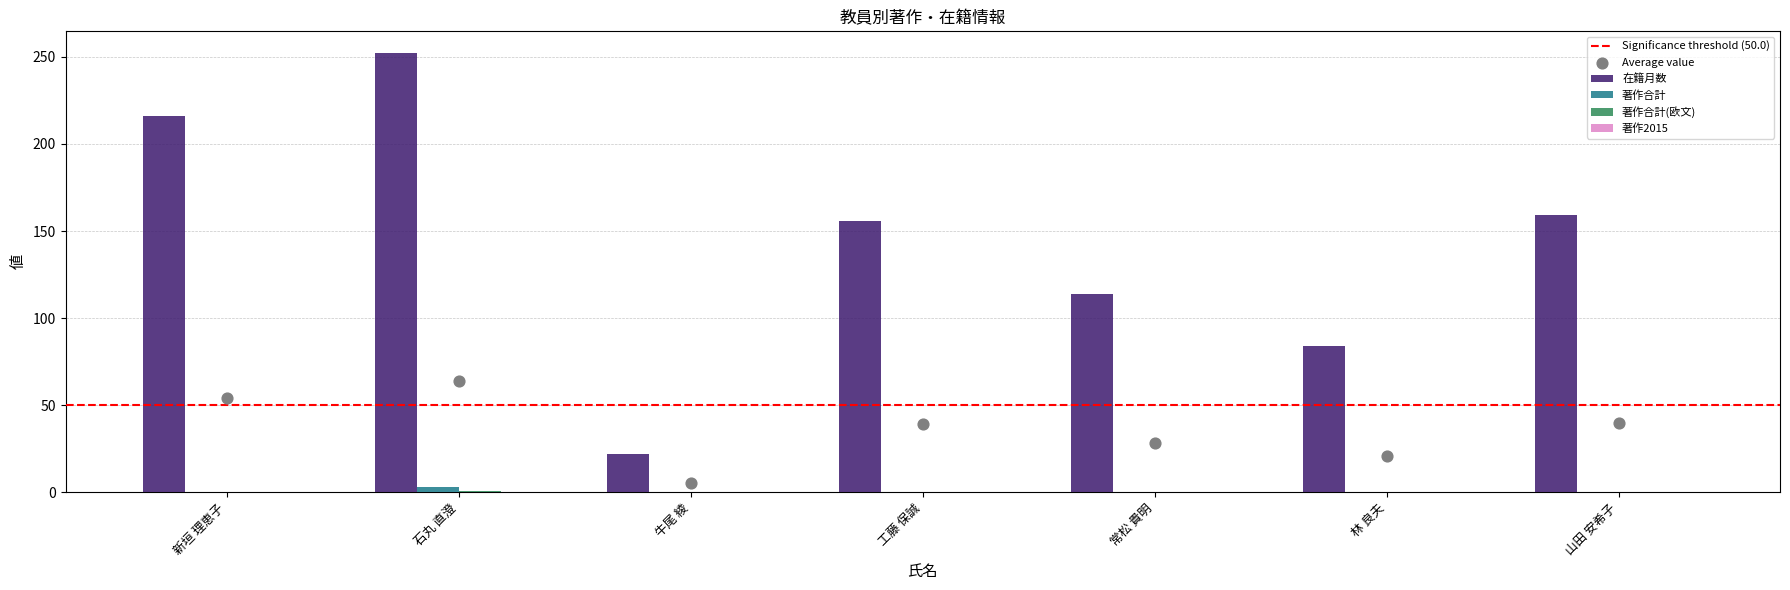

Is the value of 著作合計 at 林 良夫 greater than the value of 在籍月数 at 新垣 理恵子?

No